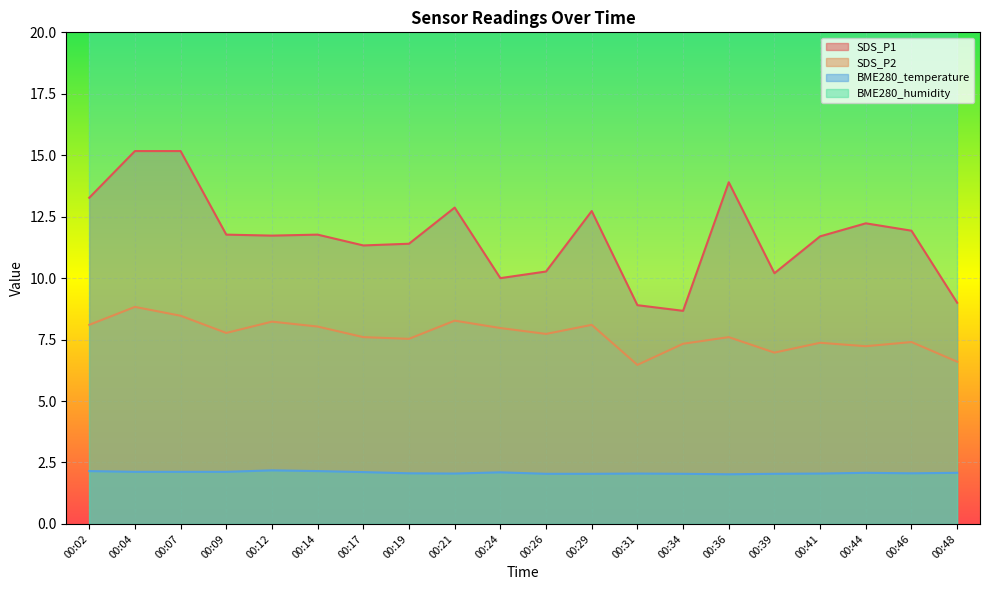

What is the lowest value of the BME280_temperature series?

2.0